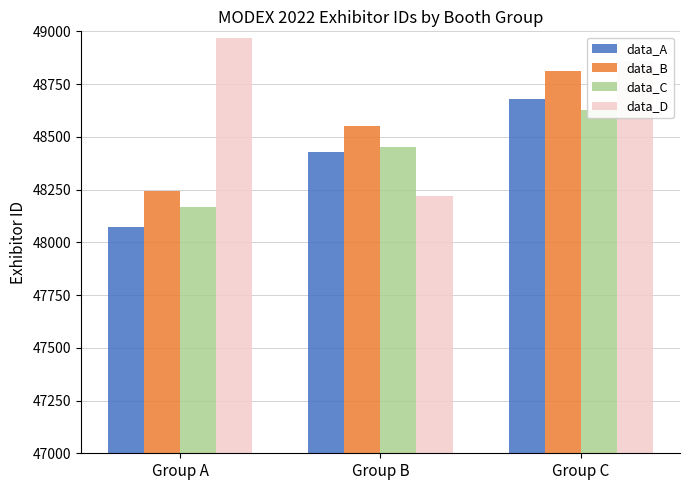

Which series has the largest range (max minus min)?

data_D